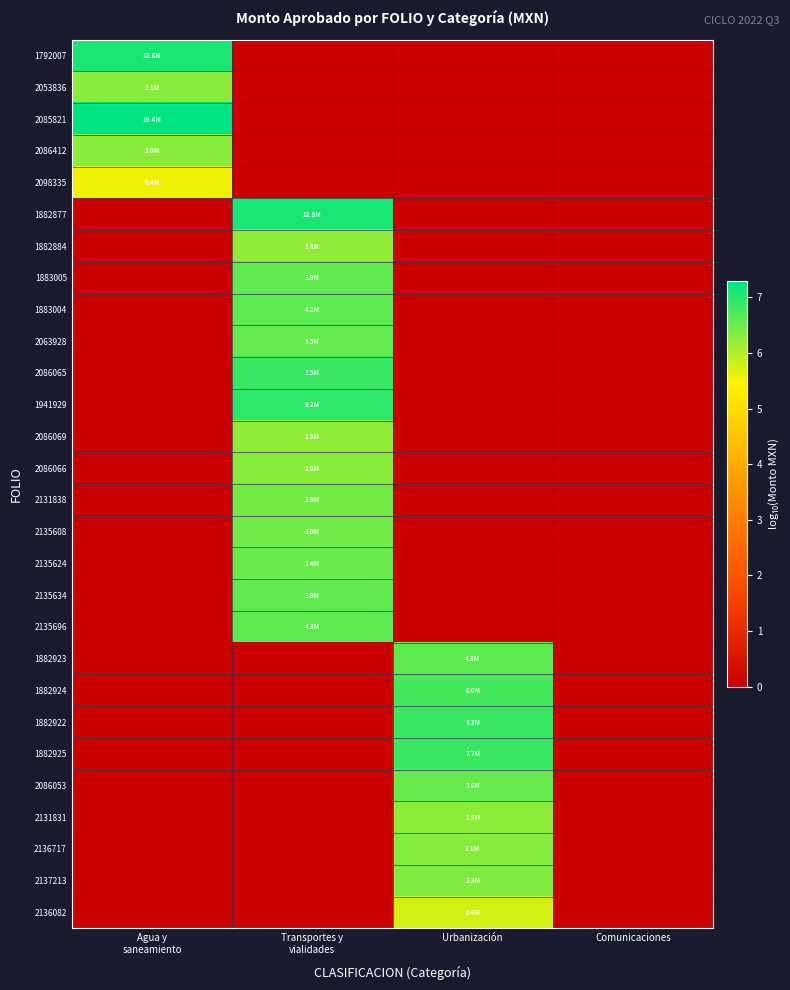

What is the difference between the highest and lowest values at Transportes y
vialidades?

7.1